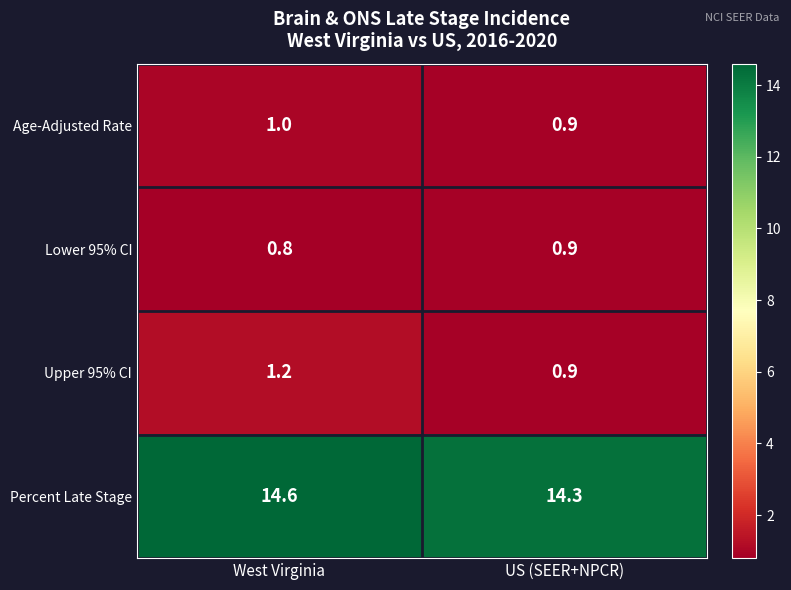

Which label corresponds to the smallest value in the chart?

West Virginia